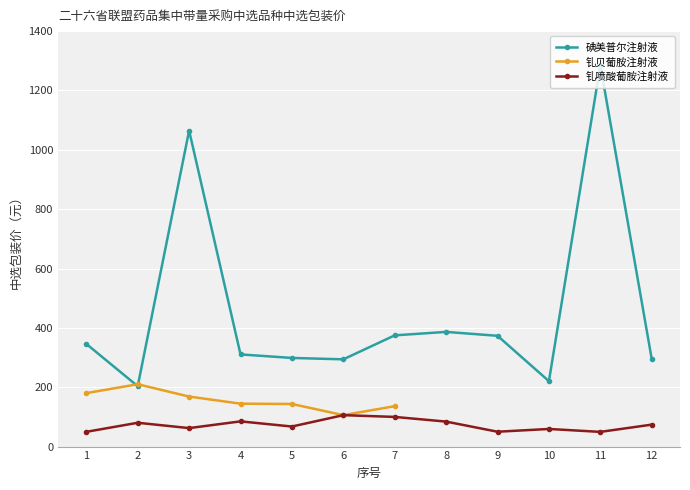

At which category is the sum across all series the highest?

11